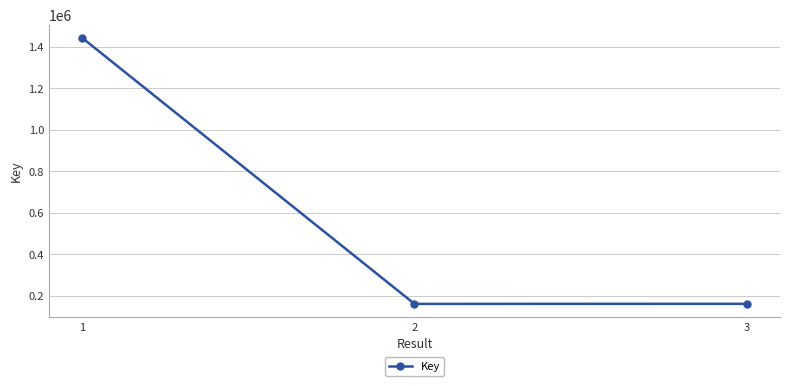

What is the smallest value displayed?

160378